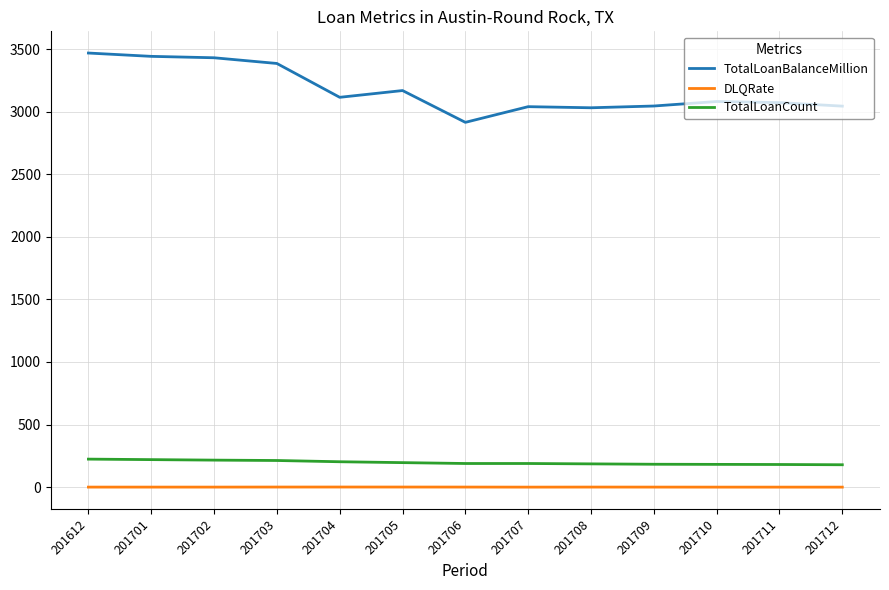

What is the difference between the maximum and minimum values in the DLQRate series?

0.8